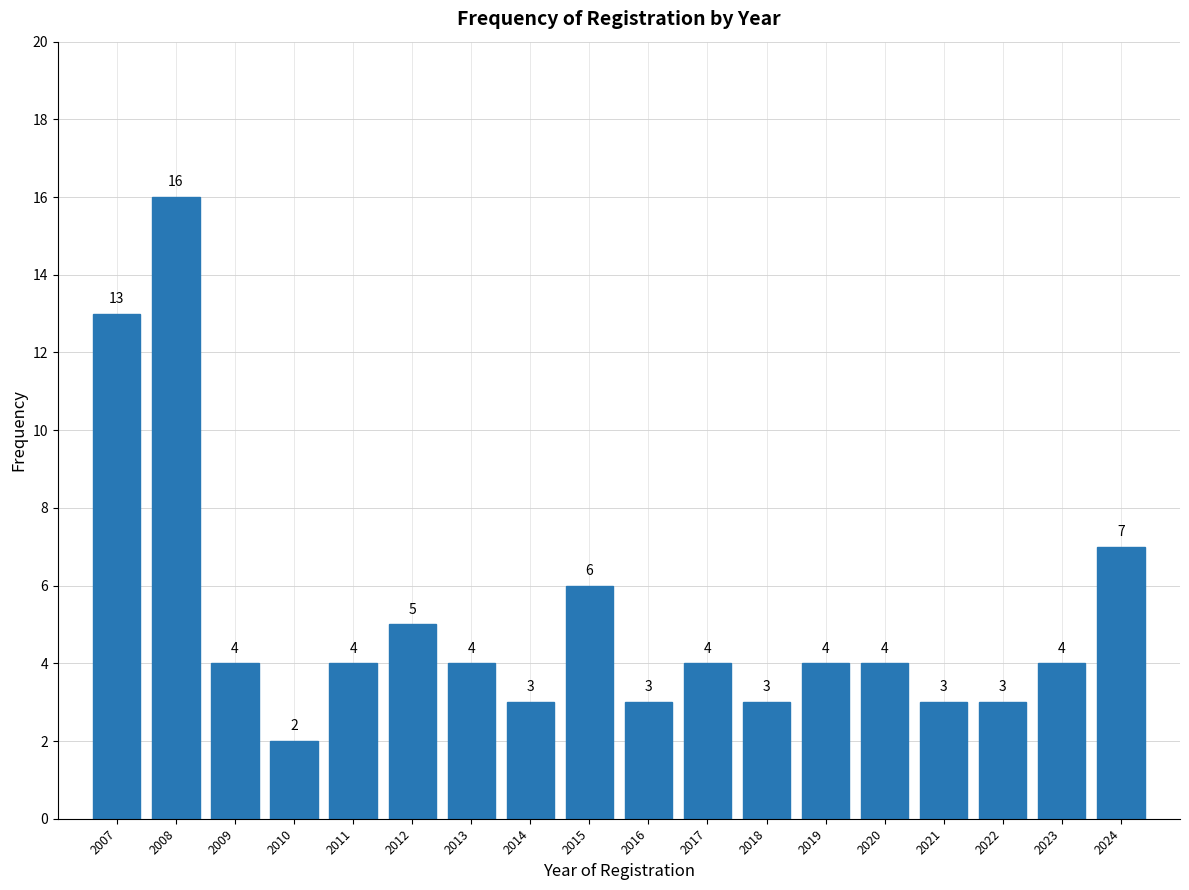

Reading right to left, extract all data points from this chart.

7	4	3	3	4	4	3	4	3	6	3	4	5	4	2	4	16	13